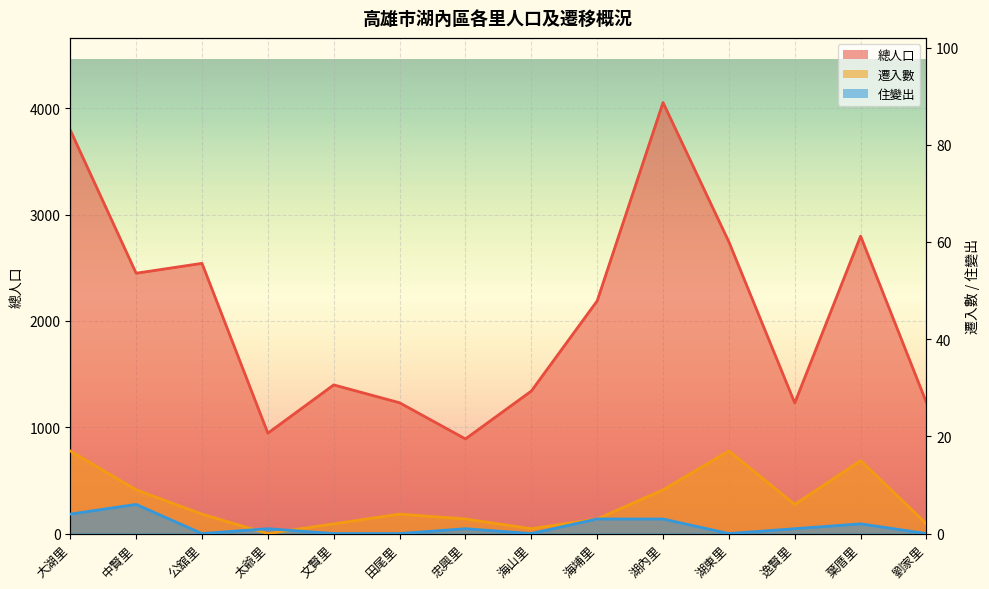

Does the chart display data point markers on the line(s)?

No